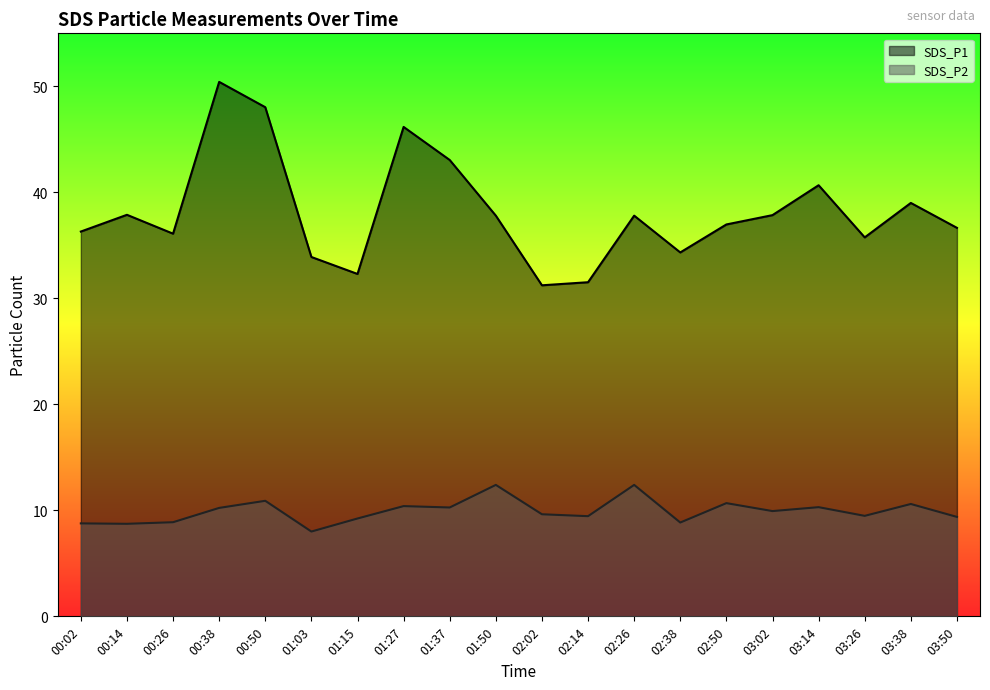

What is the spread (max minus min) of values at 00:38?

40.2